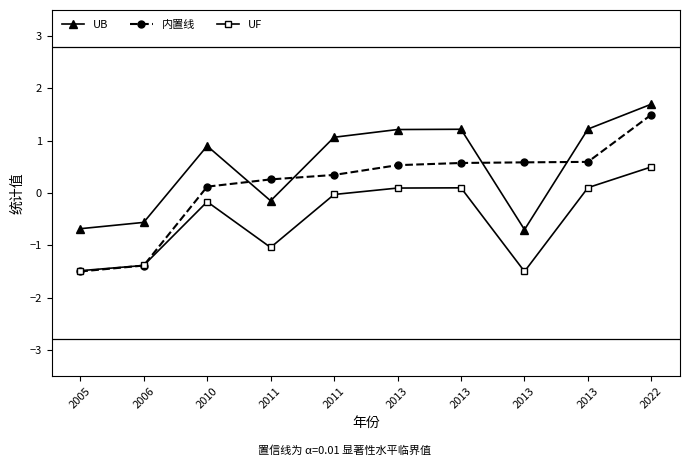

List the series in order of their overall mean, lowest first.

UF, 内置线, UB